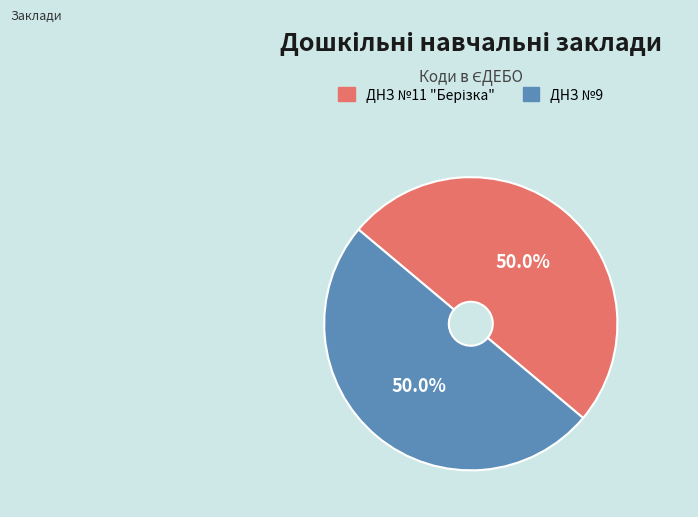

How many slices are in this pie chart?

2